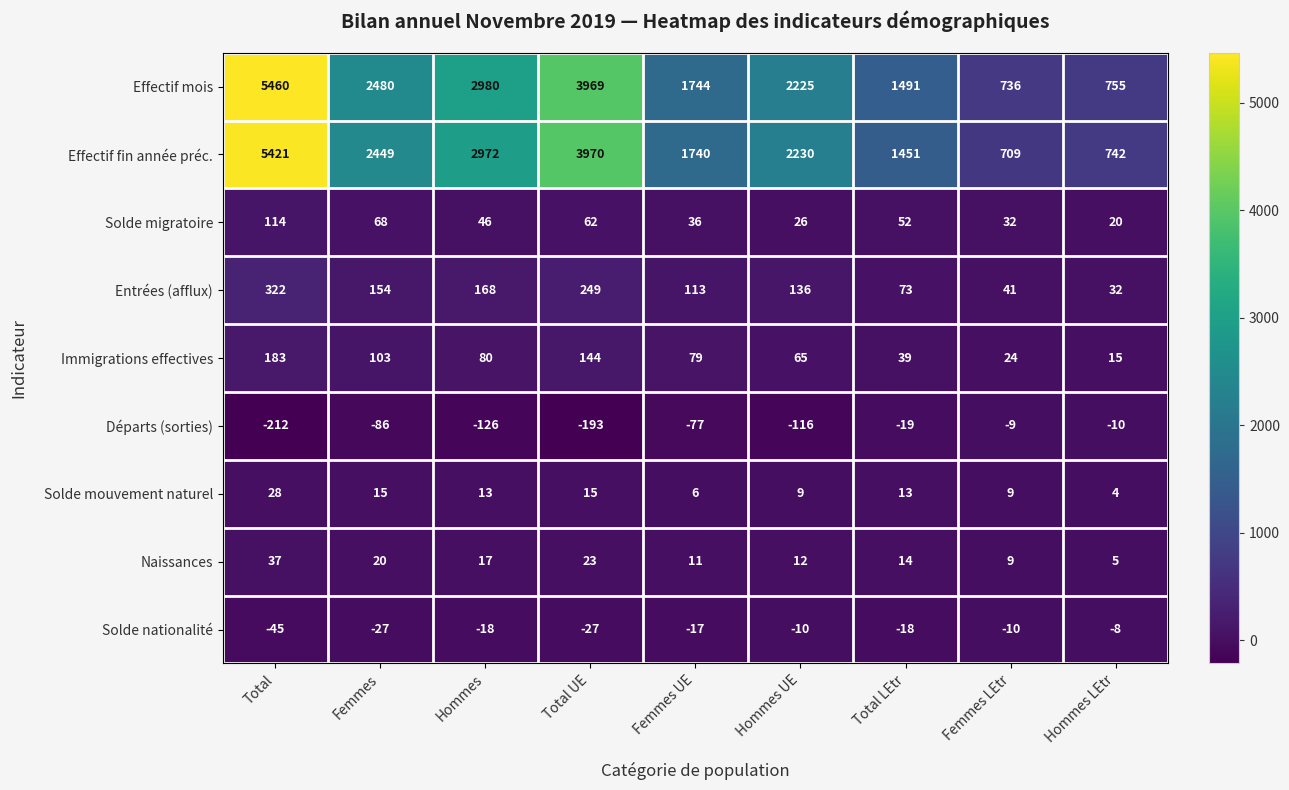

What is the difference between the second highest and minimum values in the Solde mouvement naturel series?

11